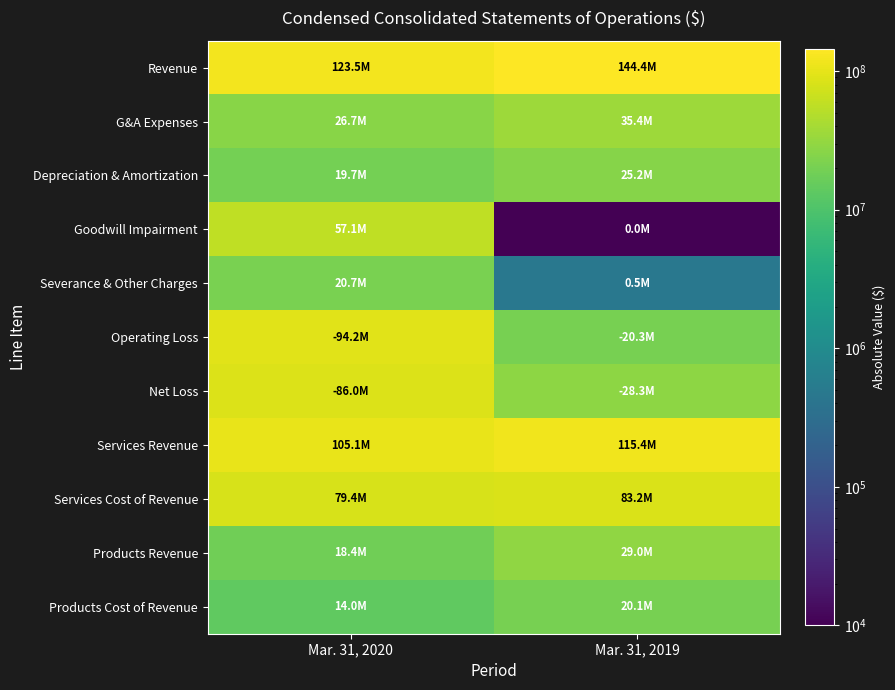

Count the number of data series in this chart.

11